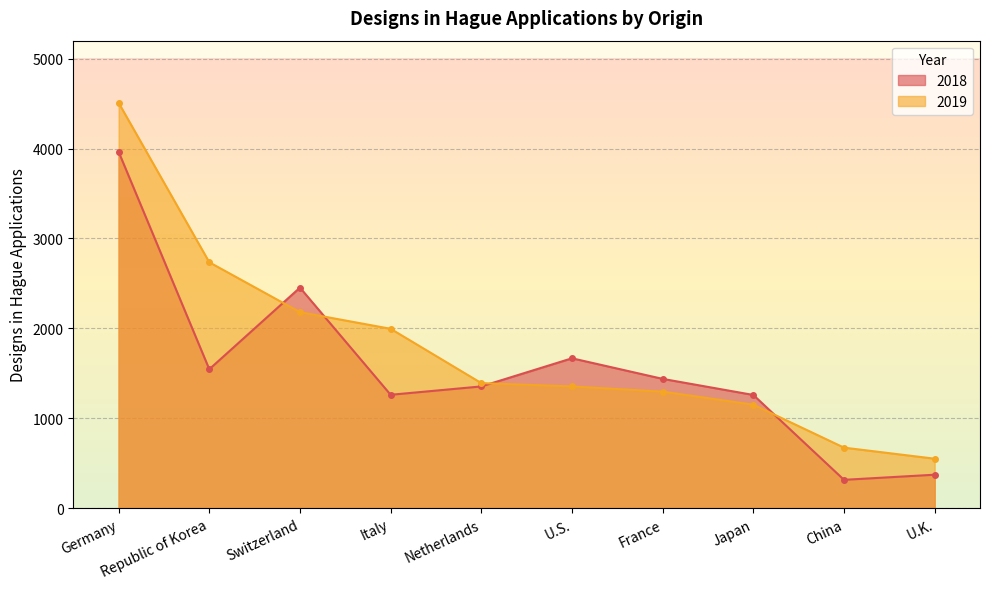

What is the sum of all 2018 values?

15628